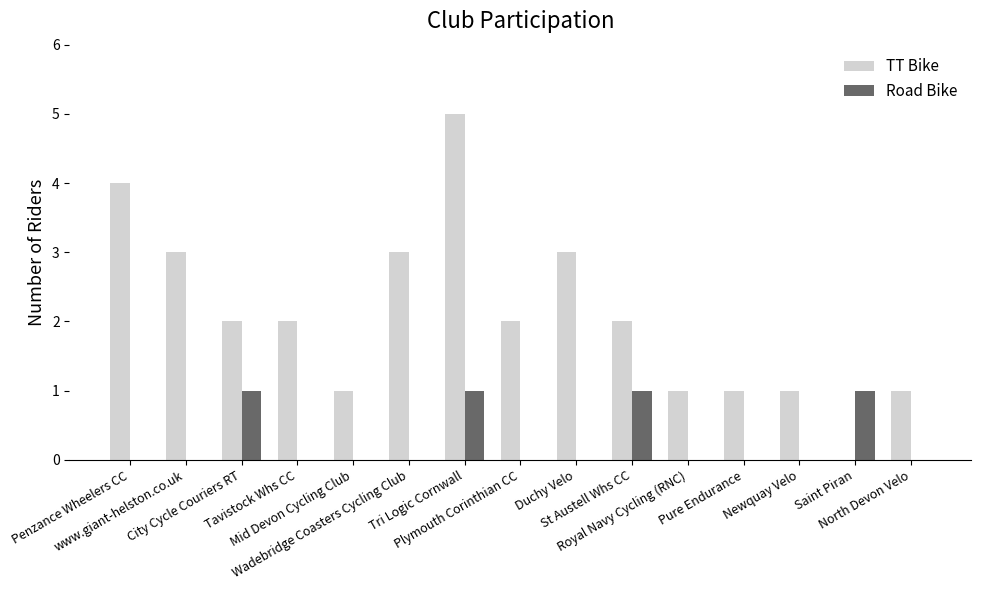

Which label corresponds to the largest value in the chart?

Tri Logic Cornwall